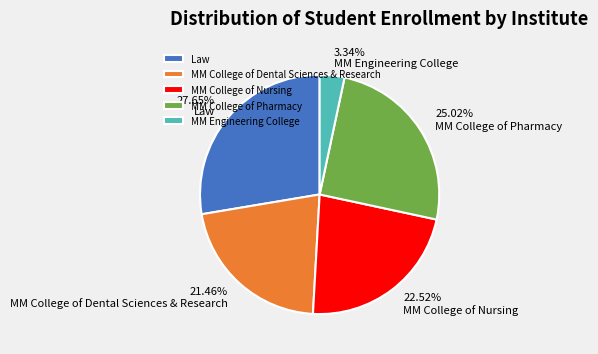

To the nearest percent, what is the combined percentage of MM College of Nursing and MM College of Dental Sciences & Research?

44%